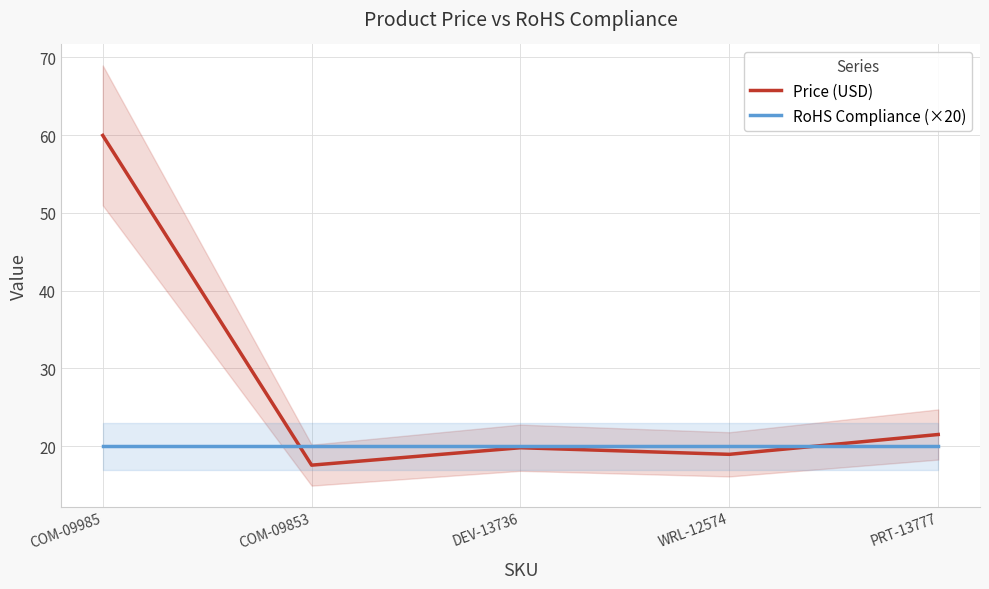

Where is RoHS Compliance (×20) nearest to the value 20?

COM-09985